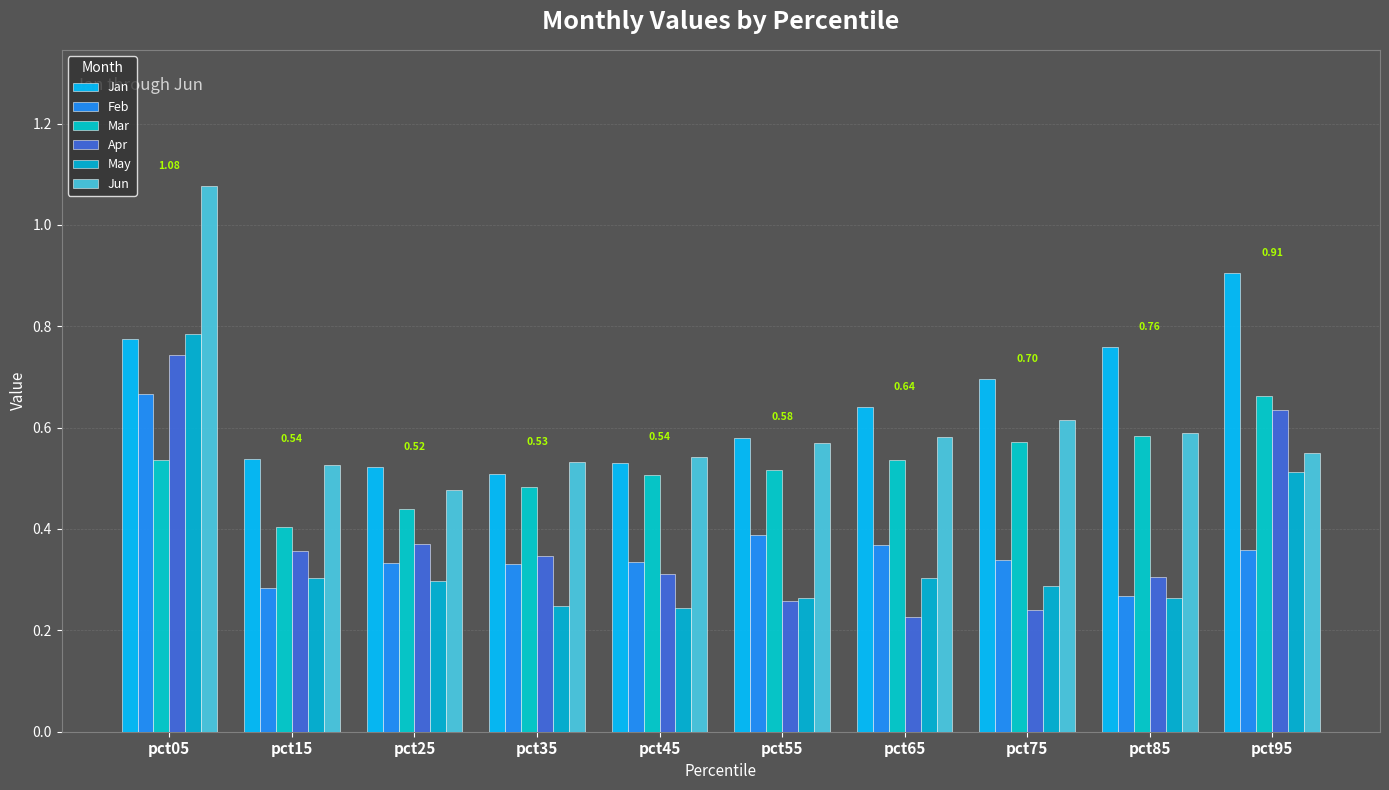

List the labels in order of Apr value, smallest first.

pct65, pct75, pct55, pct85, pct45, pct35, pct15, pct25, pct95, pct05